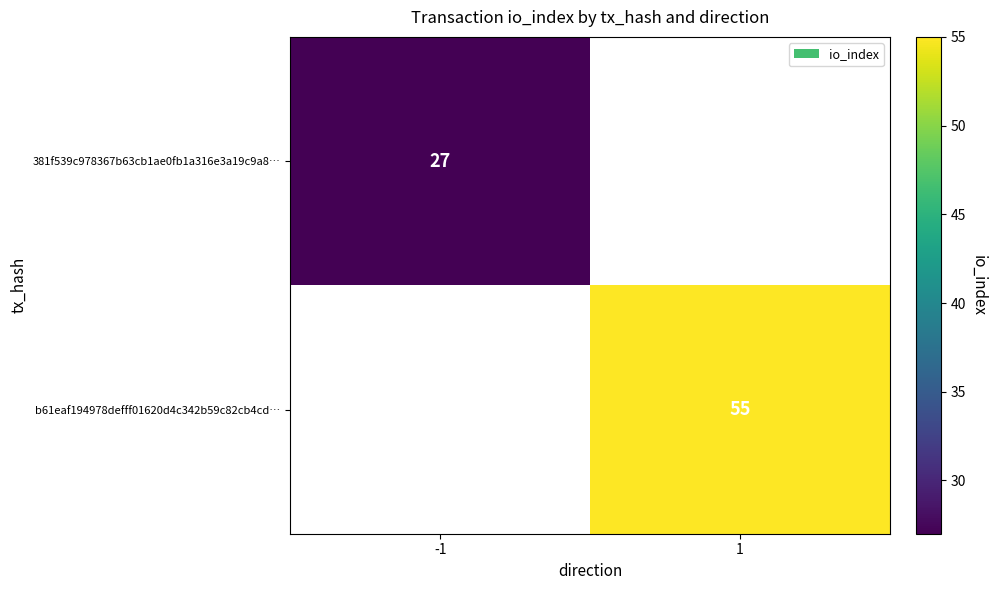

True or false: b61eaf194978defff01620d4c342b59c82cb4cd… has a value of 15 at 1.

False